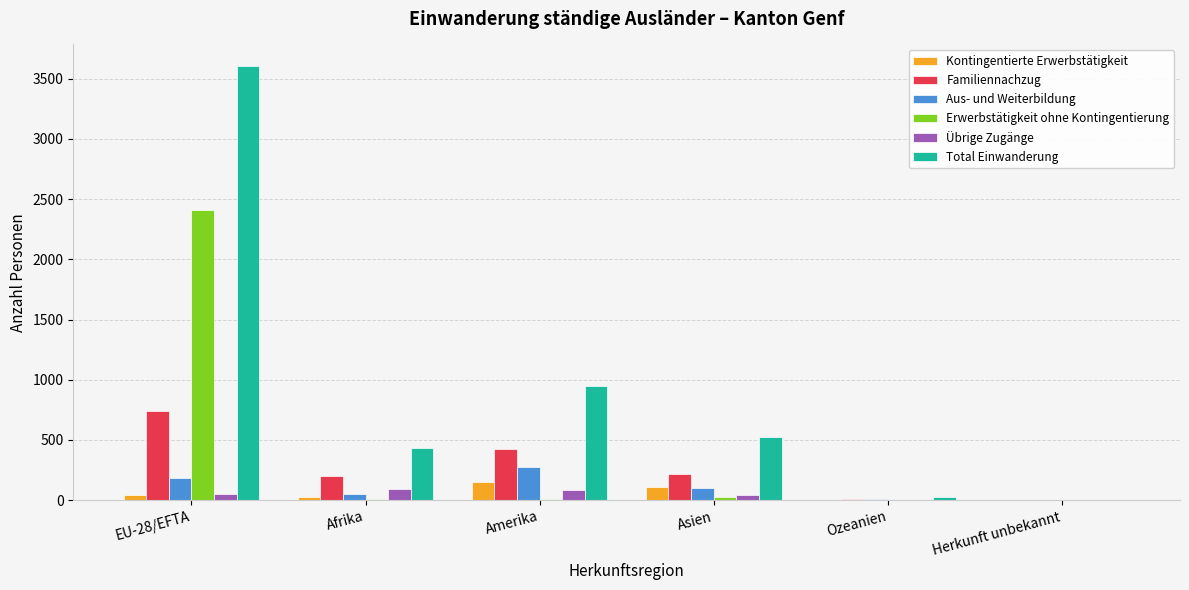

What is the average value of the Erwerbstätigkeit ohne Kontingentierung series?

409